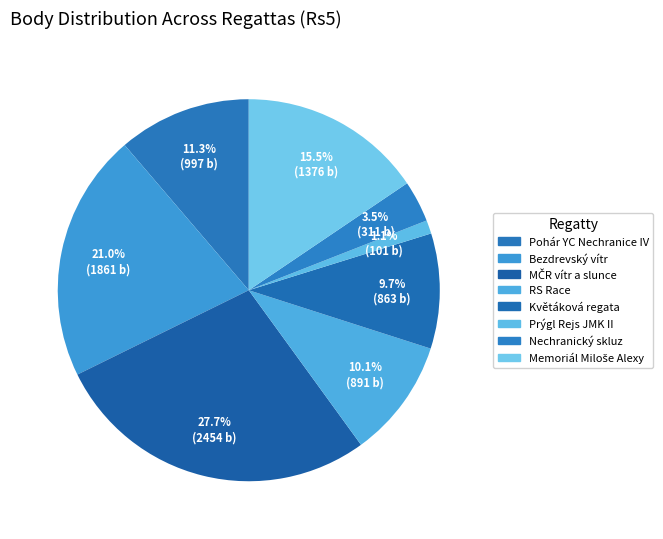

What percentage do Bezdrevský vítr and Memoriál Miloše Alexy together represent?

36.6%